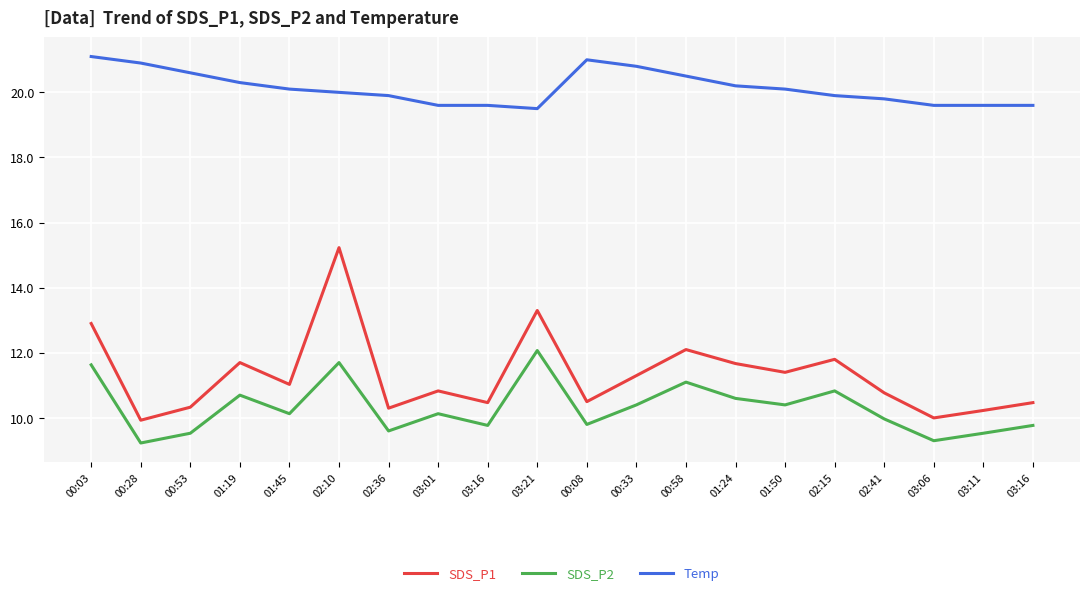

Reading left to right, extract all data points from this chart.

SDS_P1: 00:03=12.9	00:28=9.9	00:53=10.3	01:19=11.7	01:45=11.0	02:10=15.2	02:36=10.3	03:01=10.8	03:16=10.5	03:21=13.3	00:08=10.5	00:33=11.3	00:58=12.1	01:24=11.7	01:50=11.4	02:15=11.8	02:41=10.8	03:06=10.0	03:11=10.2	03:16=10.5
SDS_P2: 00:03=11.6	00:28=9.2	00:53=9.5	01:19=10.7	01:45=10.1	02:10=11.7	02:36=9.6	03:01=10.1	03:16=9.8	03:21=12.1	00:08=9.8	00:33=10.4	00:58=11.1	01:24=10.6	01:50=10.4	02:15=10.8	02:41=10.0	03:06=9.3	03:11=9.5	03:16=9.8
Temp: 00:03=21.1	00:28=20.9	00:53=20.6	01:19=20.3	01:45=20.1	02:10=20.0	02:36=19.9	03:01=19.6	03:16=19.6	03:21=19.5	00:08=21.0	00:33=20.8	00:58=20.5	01:24=20.2	01:50=20.1	02:15=19.9	02:41=19.8	03:06=19.6	03:11=19.6	03:16=19.6